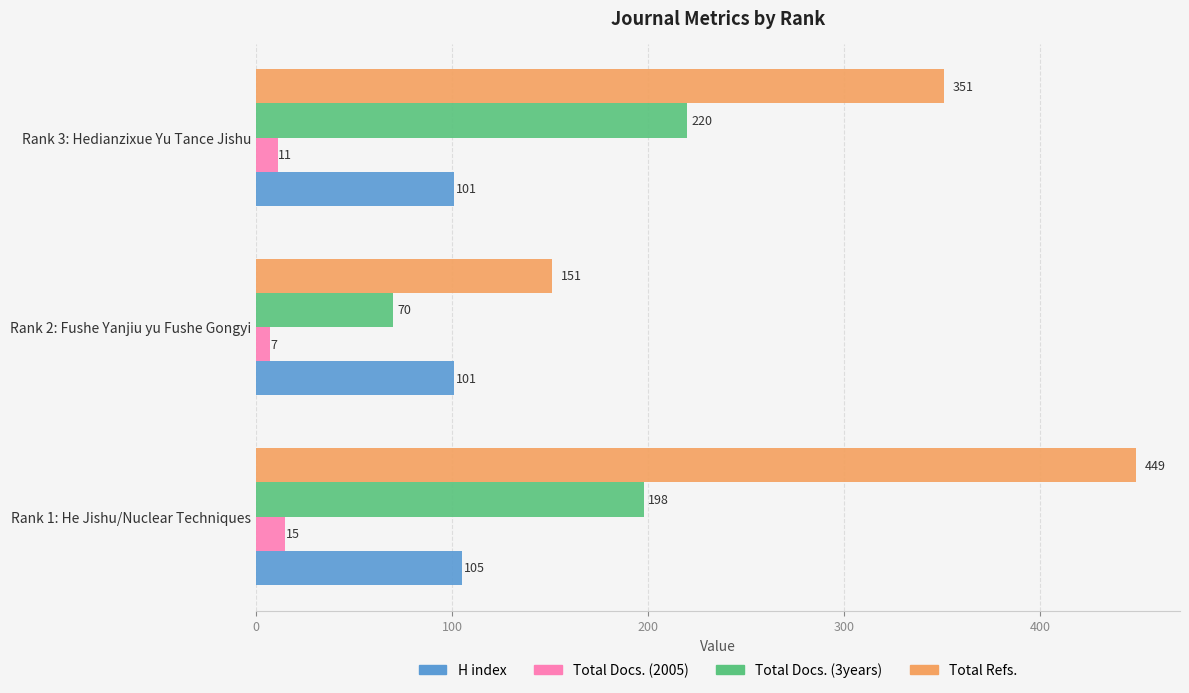

What is the sum of all Total Docs. (2005) values?

33